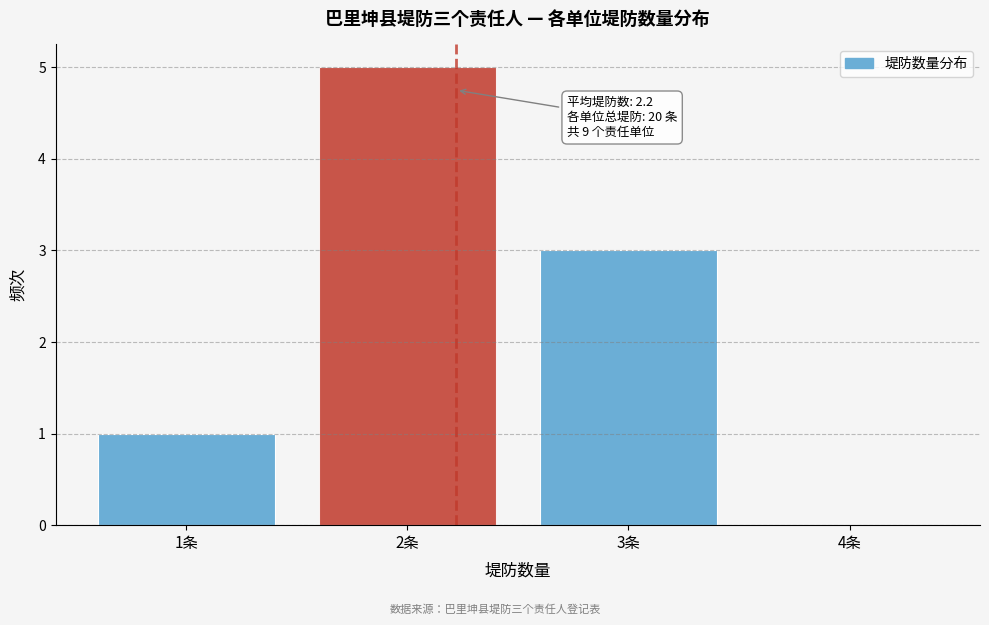

Which range on the x-axis has the tallest bar?

1.5 to 2.5